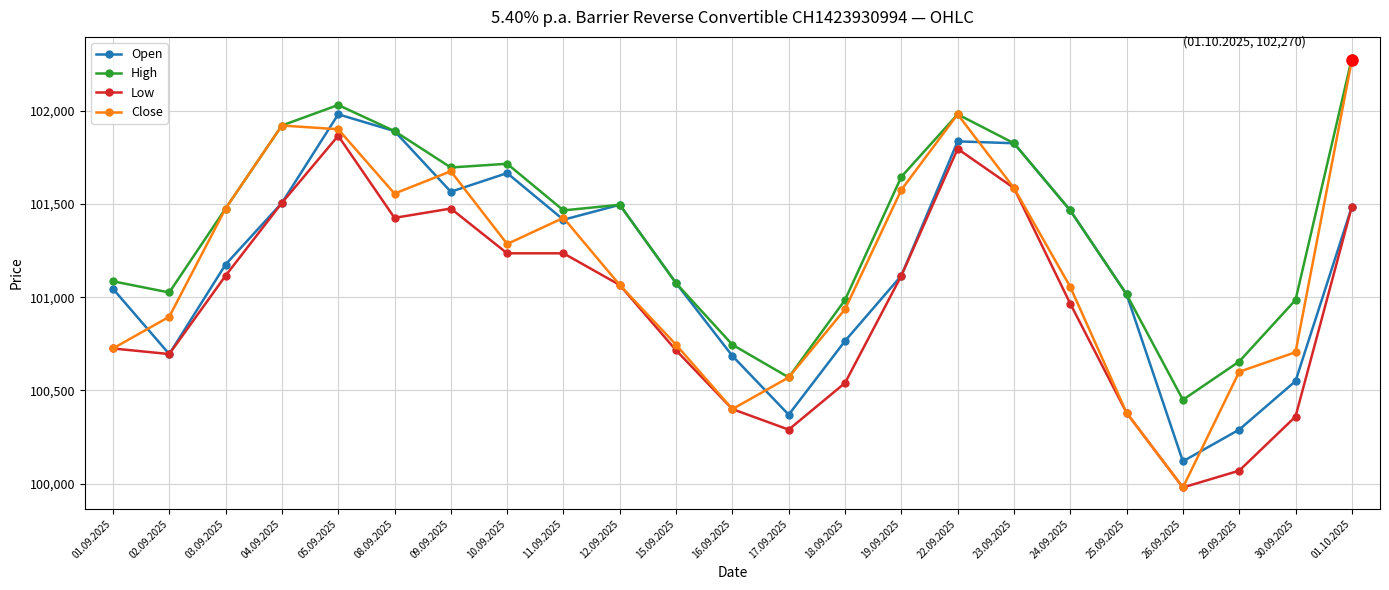

True or false: High and Low cross at least once.

False